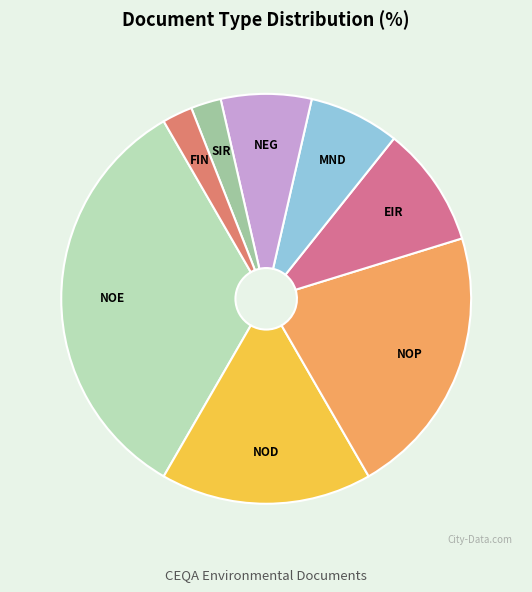

Which slice is the largest?

NOE